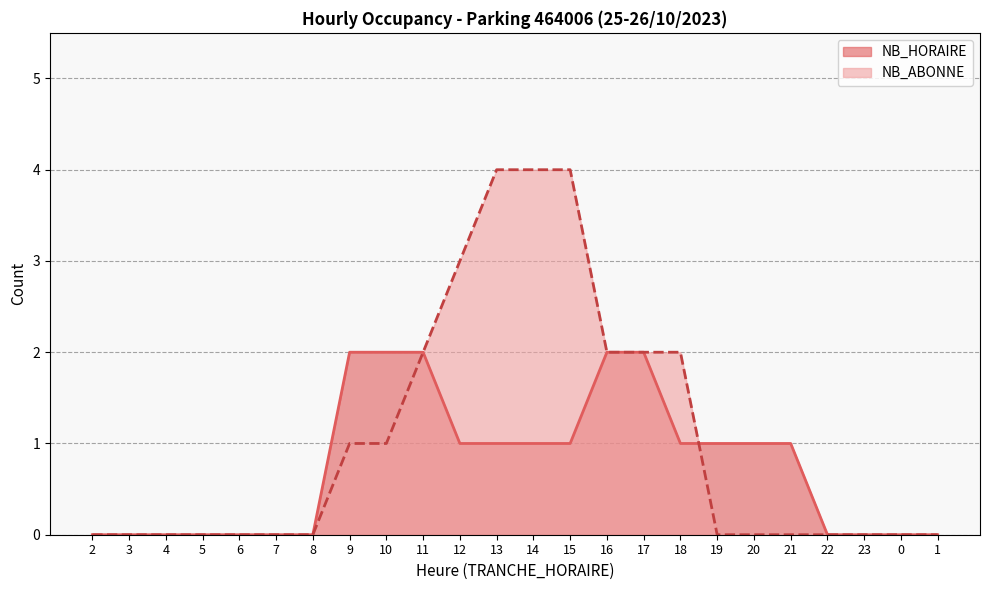

What is the average value of the NB_ABONNE series?

1